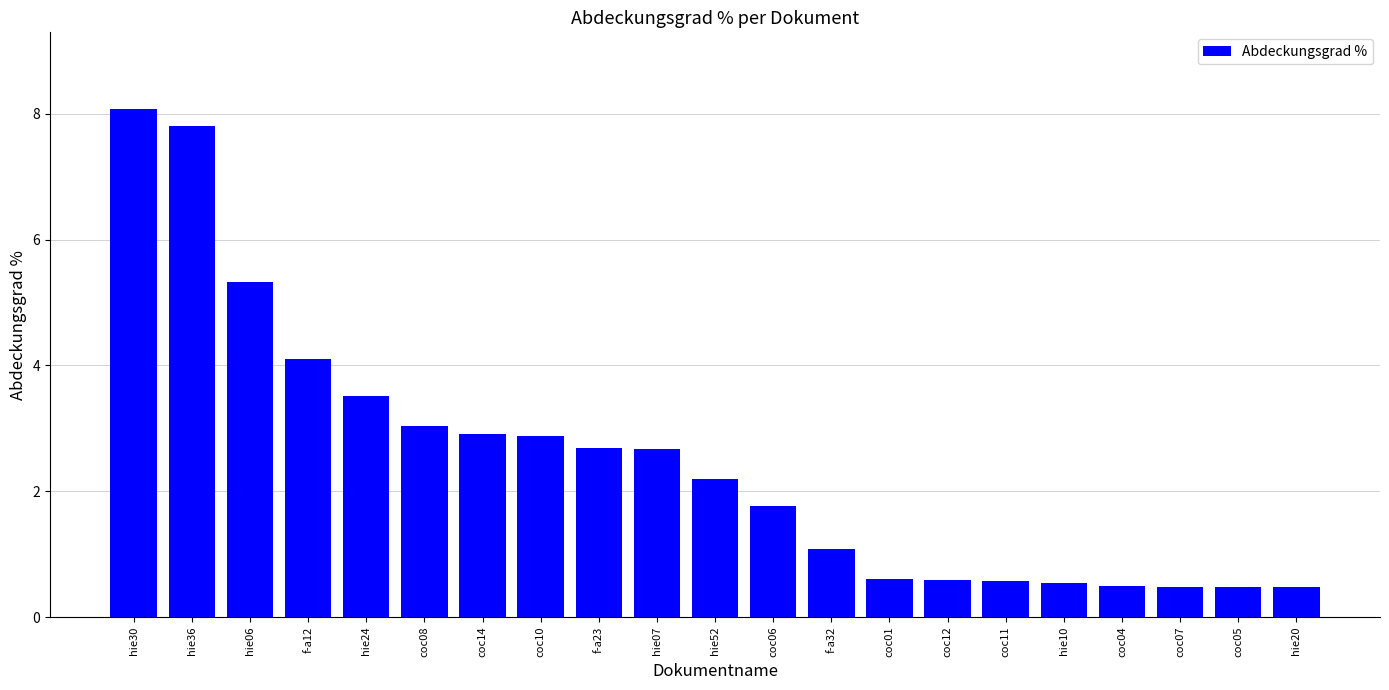

The chart shows a value of 1.8 at coc06. True or false?

True